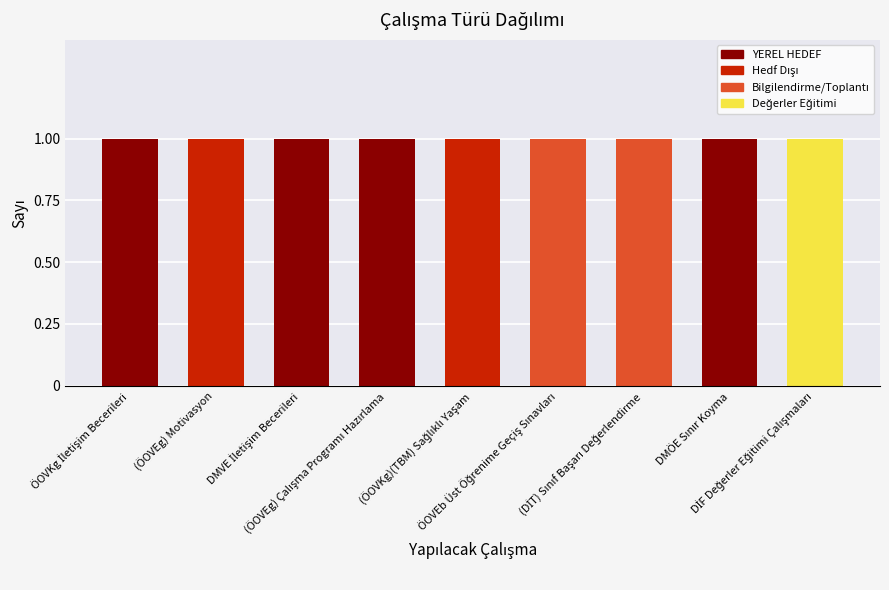

What is the label of the 5th bar from the left?

(ÖOVKg)(TBM) Sağlıklı Yaşam